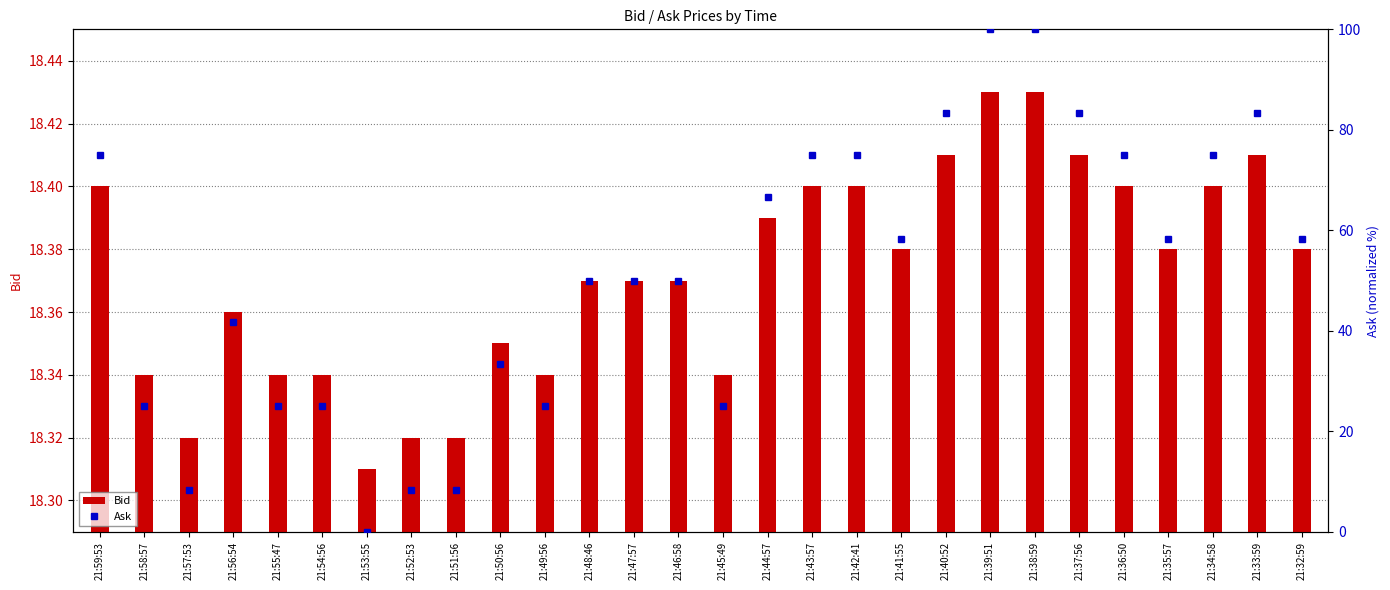

Reading left to right, extract all data points from this chart.

Bid: 18.4	18.3	18.3	18.4	18.3	18.3	18.3	18.3	18.3	18.4	18.3	18.4	18.4	18.4	18.3	18.4	18.4	18.4	18.4	18.4	18.4	18.4	18.4	18.4	18.4	18.4	18.4	18.4
Ask: 75.0	25.0	8.3	41.7	25.0	25.0	0.0	8.3	8.3	33.3	25.0	50.0	50.0	50.0	25.0	66.7	75.0	75.0	58.3	83.3	100.0	100.0	83.3	75.0	58.3	75.0	83.3	58.3